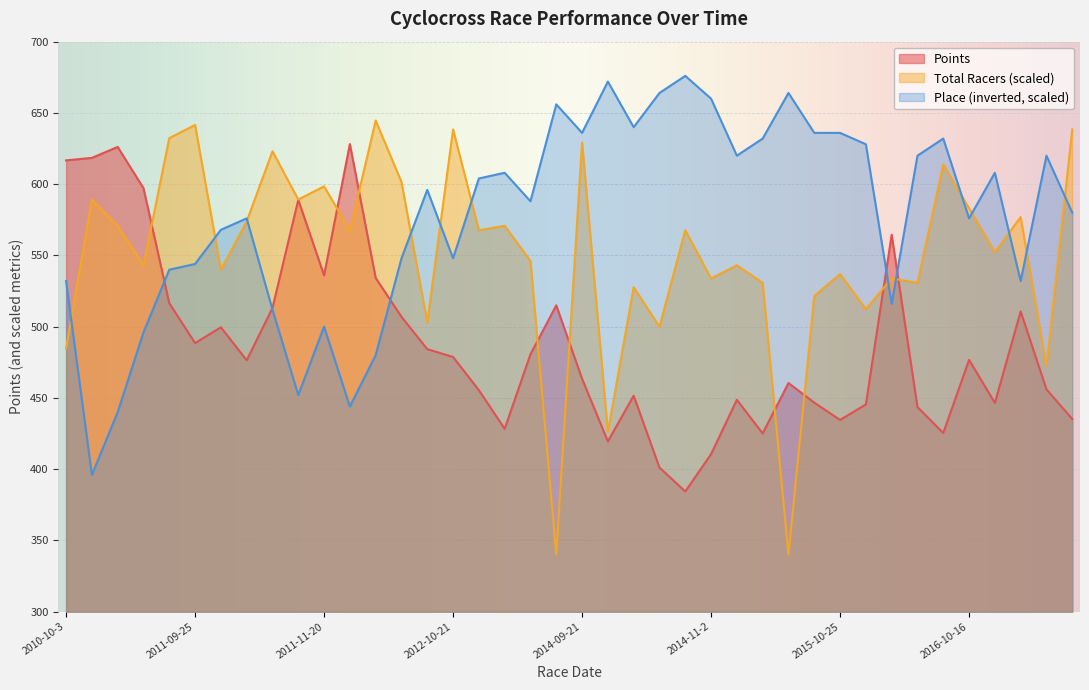

At how many categories does at least one series exceed 502?

40